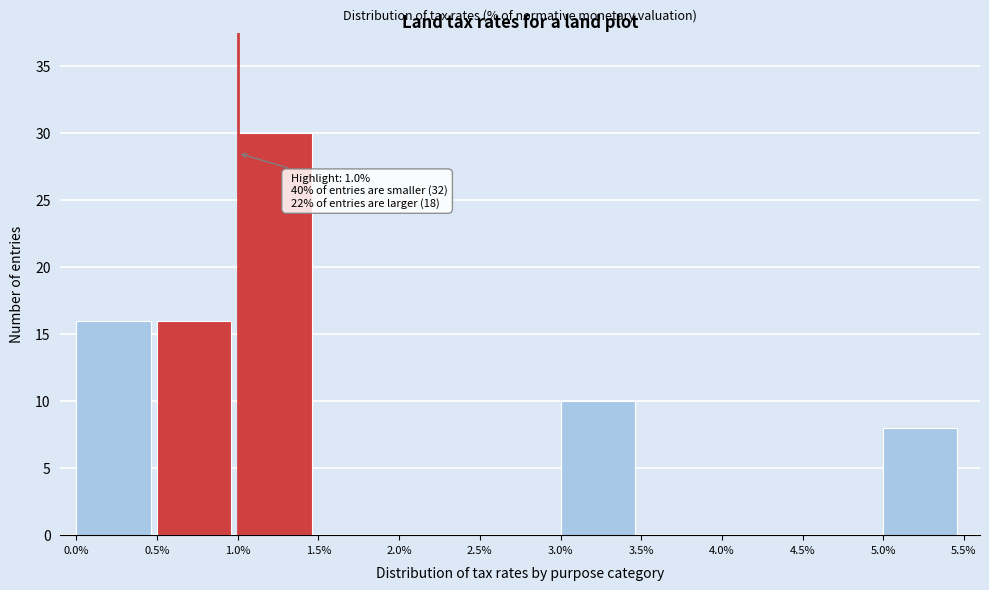

Over which range of the x-axis is the bar tallest?

1.0% to 1.5%